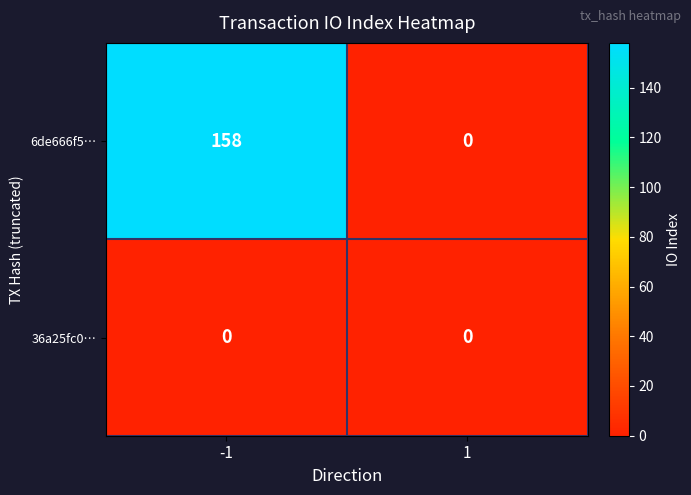

What is the average value of the 6de666f5… series?

79